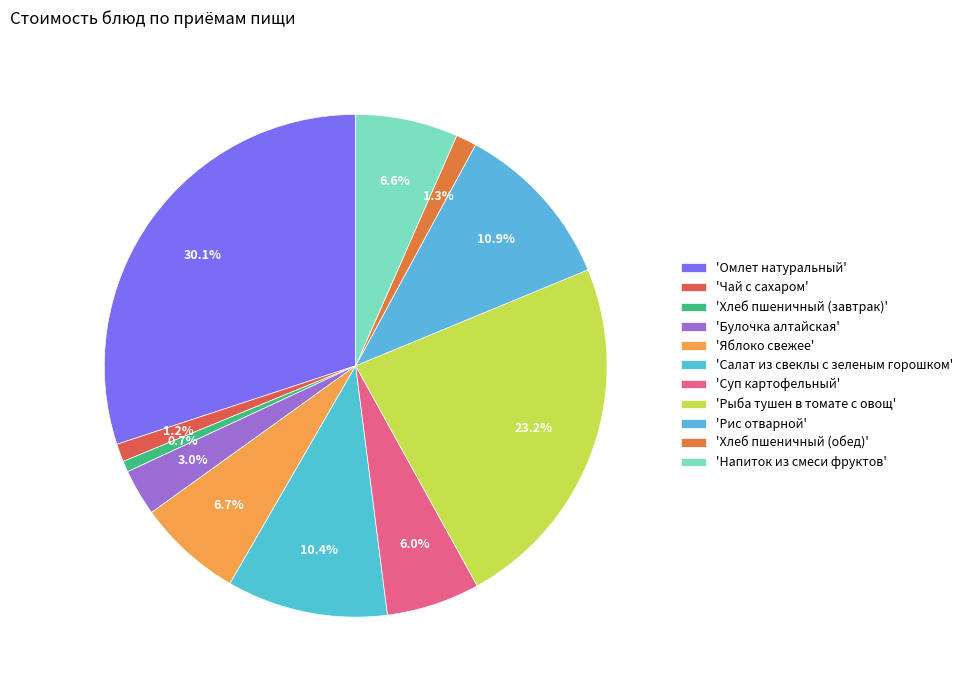

Which category has the biggest portion of the pie?

'Омлет натуральный'